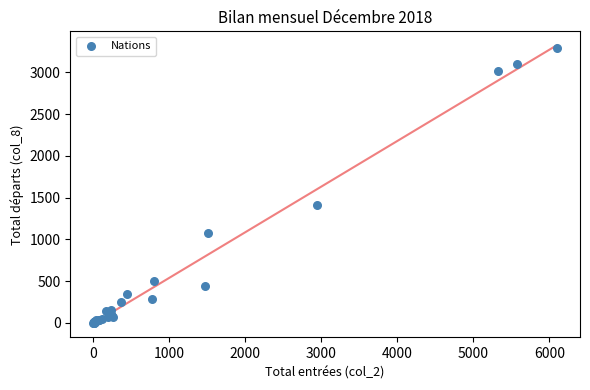

What Y value in the scatter plot is closest to 1646?

1407